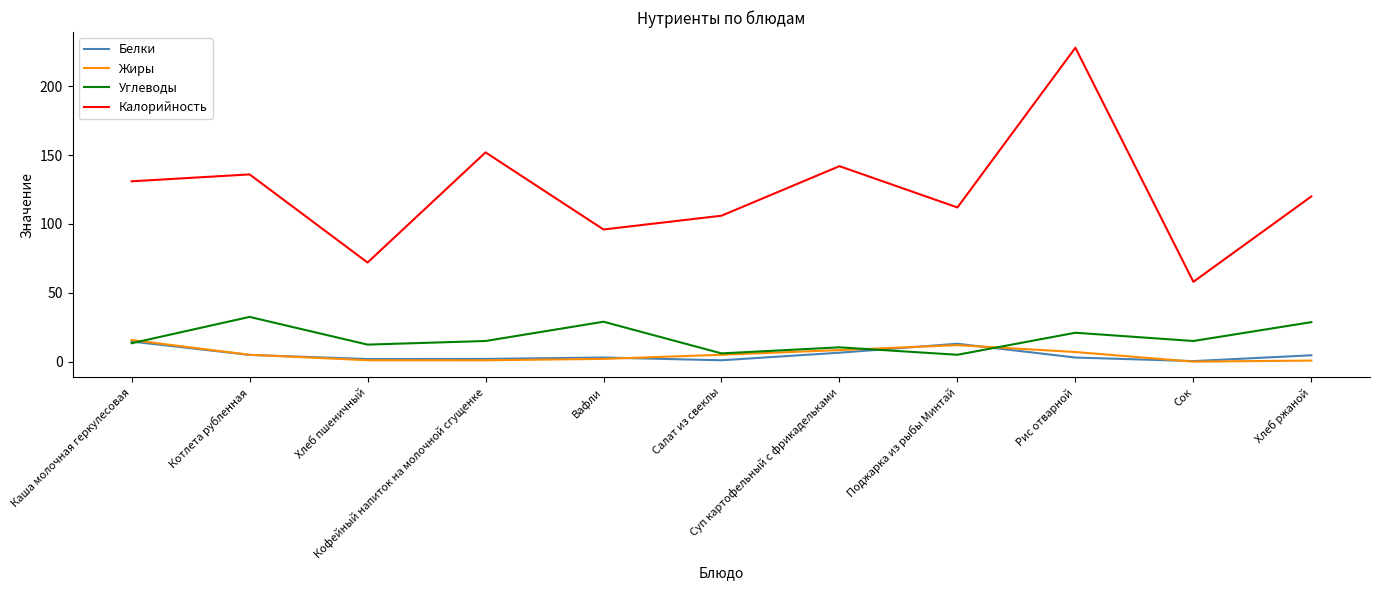

Which series ends up on top after the final intersection of Углеводы and Белки?

Углеводы